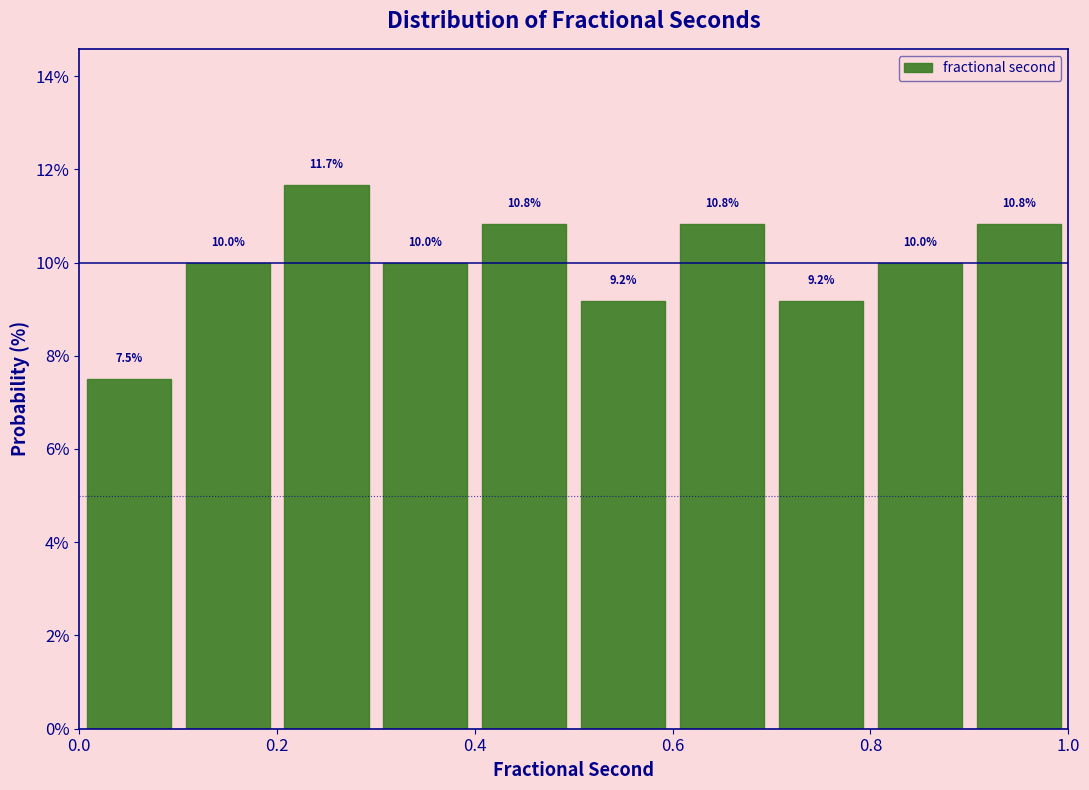

Reading left to right, transcribe this chart: for each bar, give the range it covers on the x-axis and its height.

0.0 to 0.1: 7.5
0.1 to 0.2: 10.0
0.2 to 0.3: 11.7
0.3 to 0.4: 10.0
0.4 to 0.5: 10.8
0.5 to 0.6: 9.2
0.6 to 0.7: 10.8
0.7 to 0.8: 9.2
0.8 to 0.9: 10.0
0.9 to 1.0: 10.8